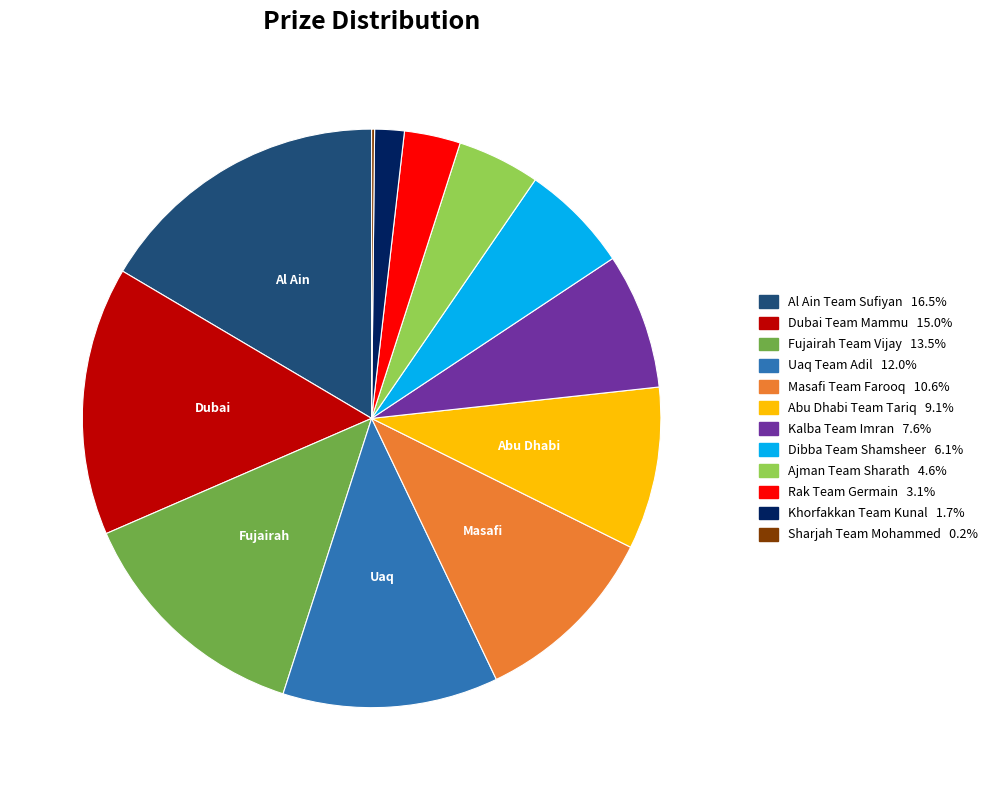

Is Kalba Team Imran the majority of the pie?

No